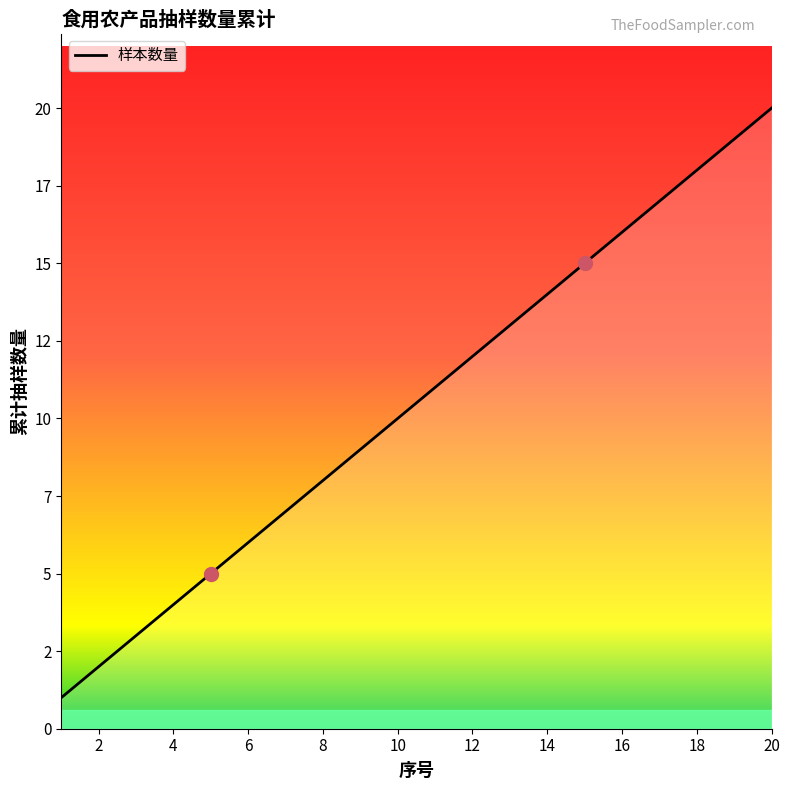

Is this an area chart (filled region under the line)?

Yes